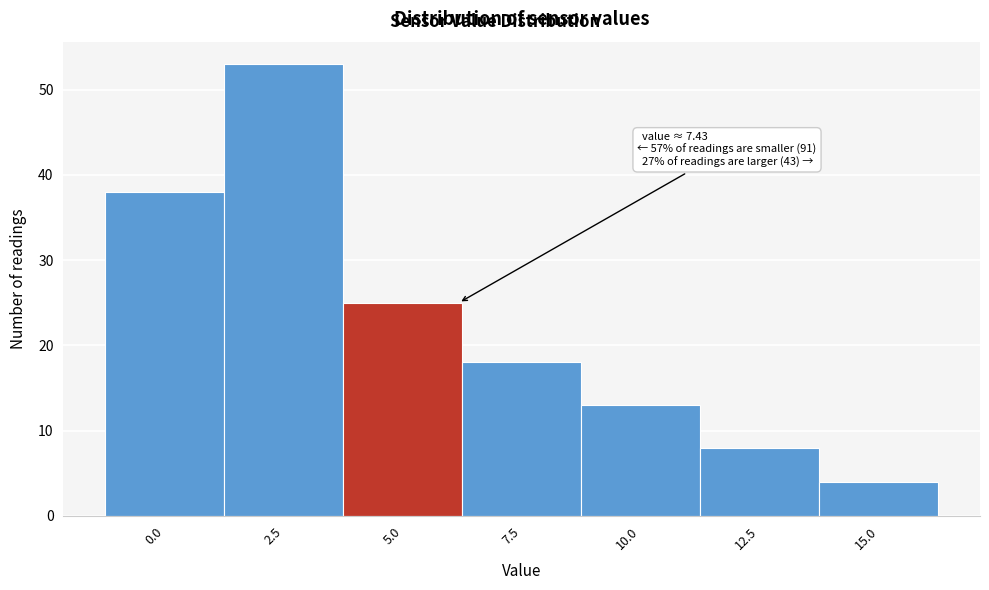

Reading left to right, transcribe all the data shown in this chart.

38	53	25	18	13	8	4